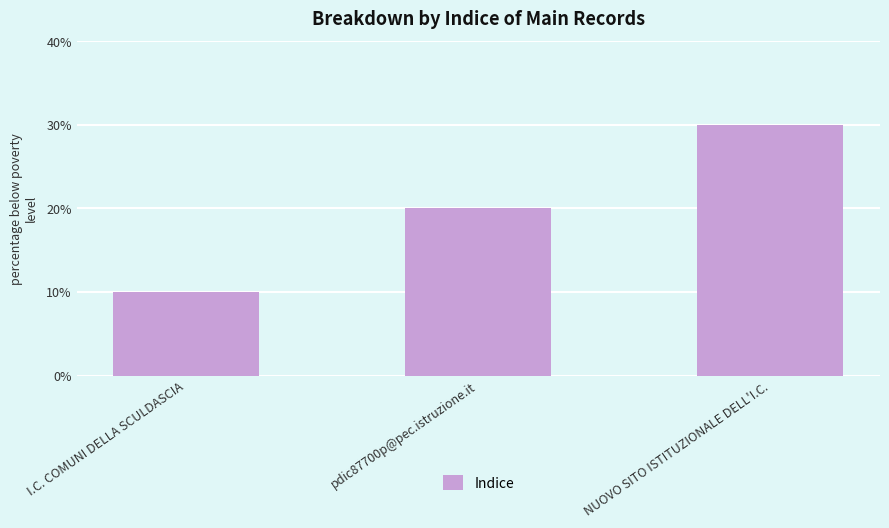

Are the bars horizontal?

No